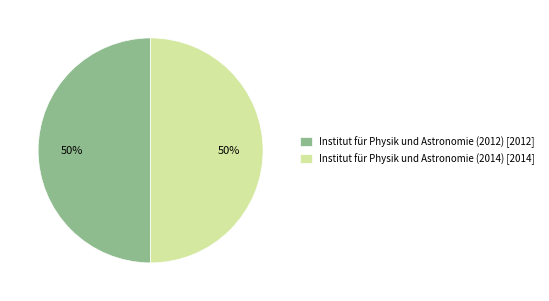

To the nearest percent, what percentage of the pie is Institut für Physik und Astronomie (2014)?

50%